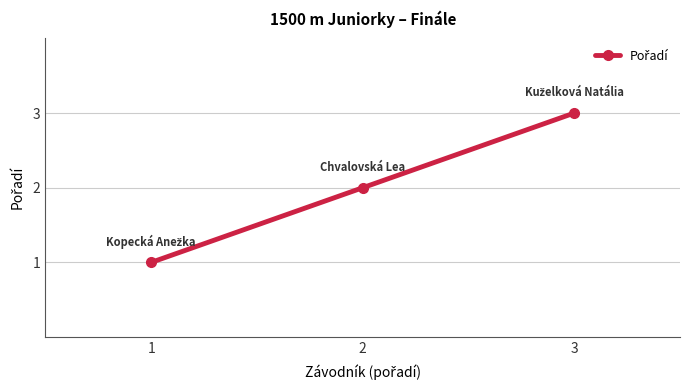

Reading left to right, list all the values displayed in this chart.

1	2	3